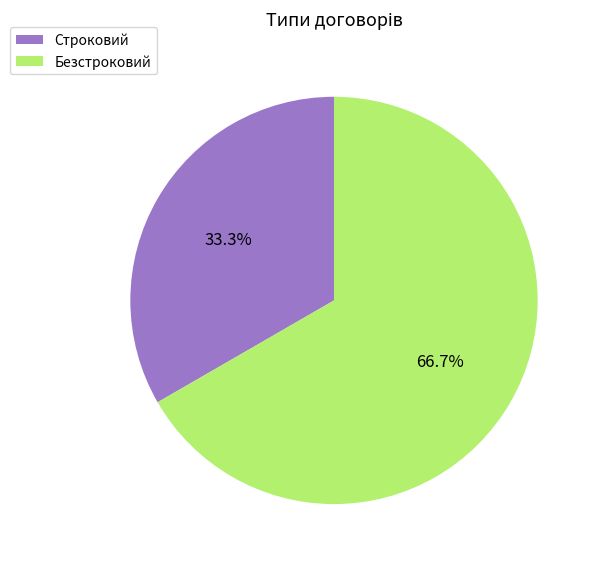

To the nearest percent, what percentage of the pie is Безстроковий?

67%